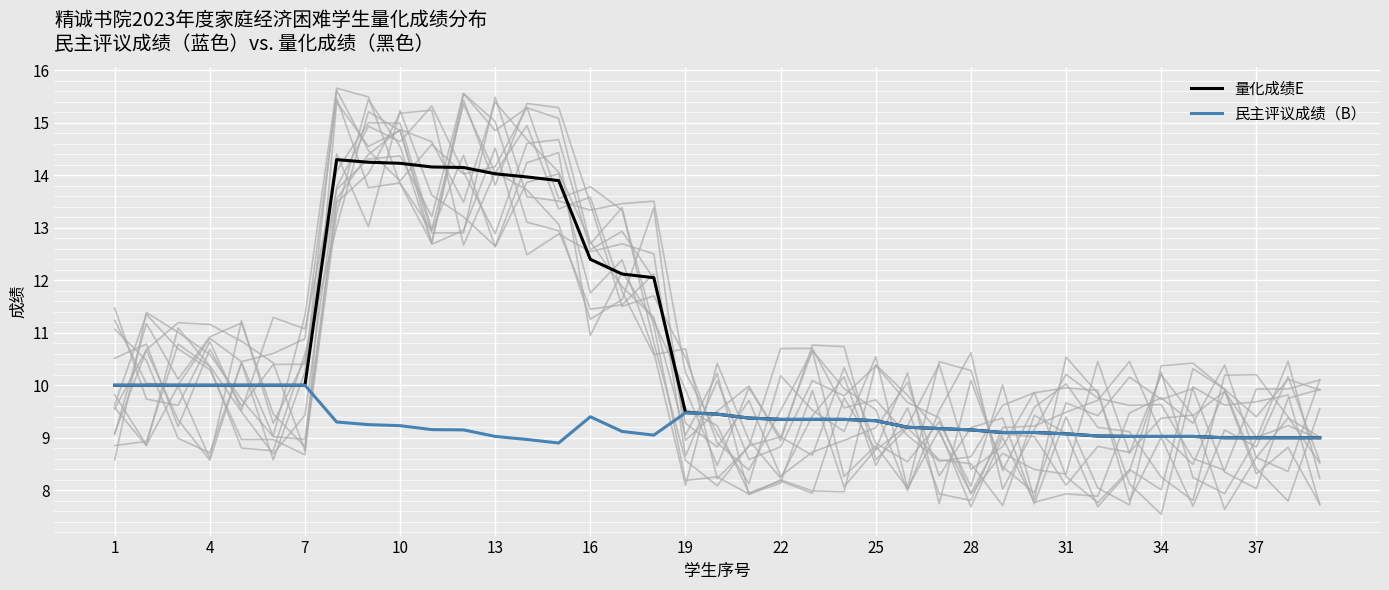

True or false: 量化成绩E and 民主评议成绩（B） intersect in this chart.

False